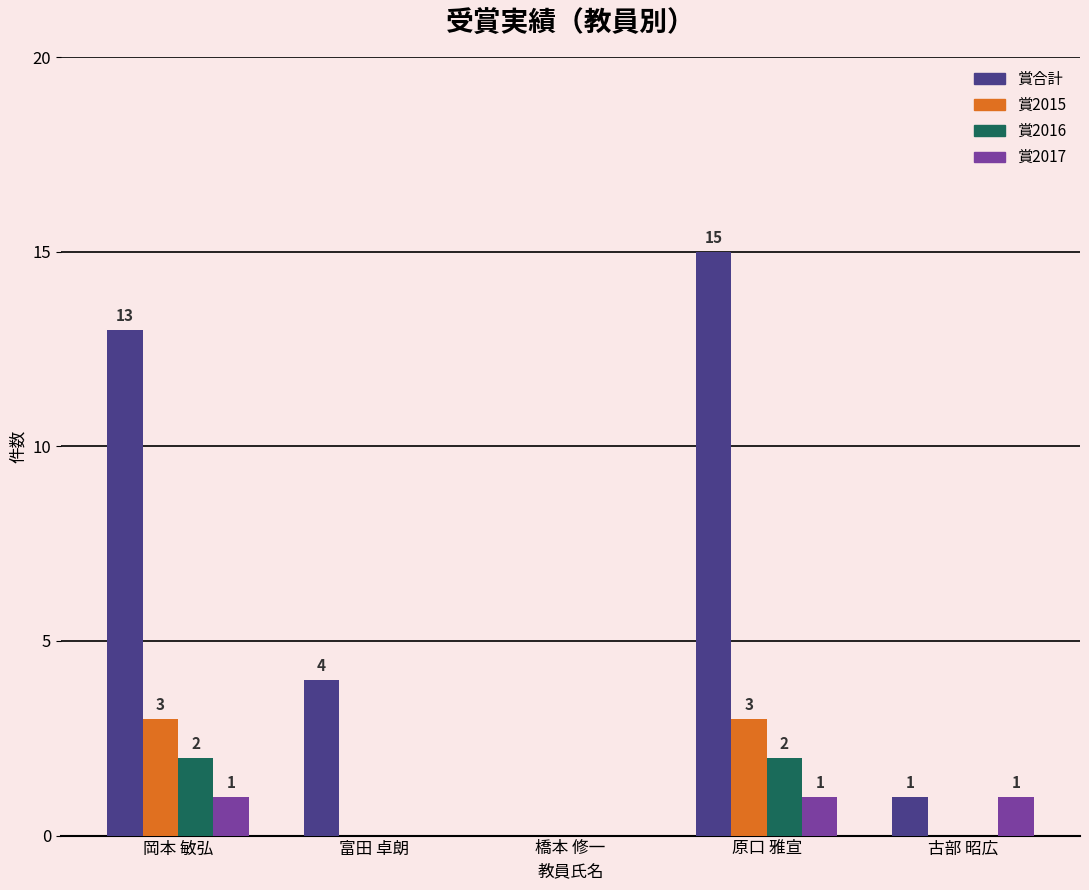

Which category has the highest value across all series?

原口 雅宣